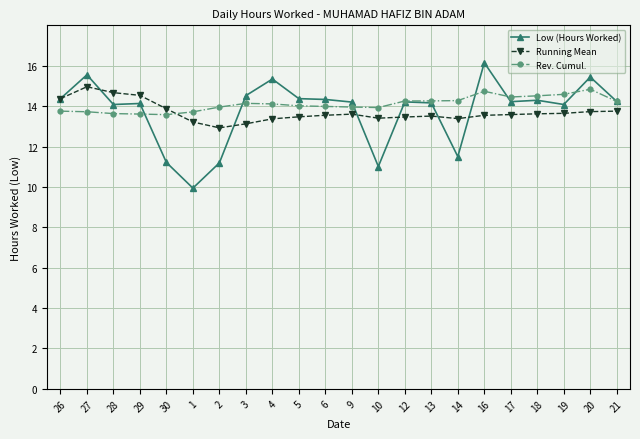

What is the difference between the Low (Hours Worked) values at 30 and 20?

4.2